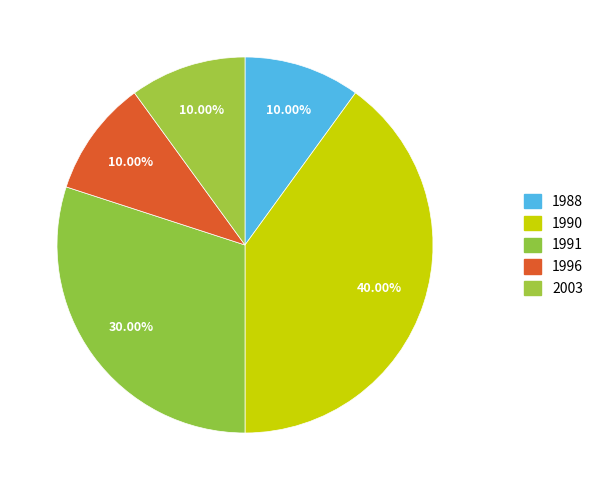

Which slice is the largest?

1990